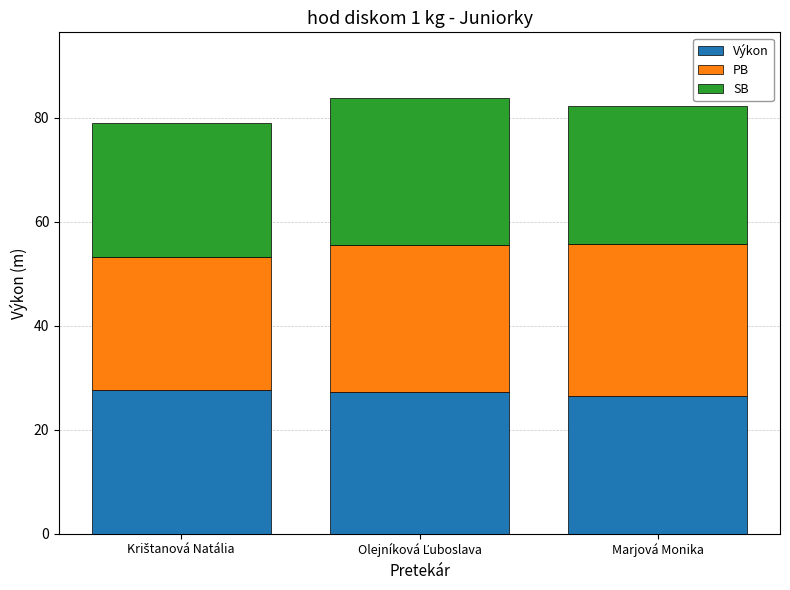

What is the lowest value of the Výkon series?

26.5